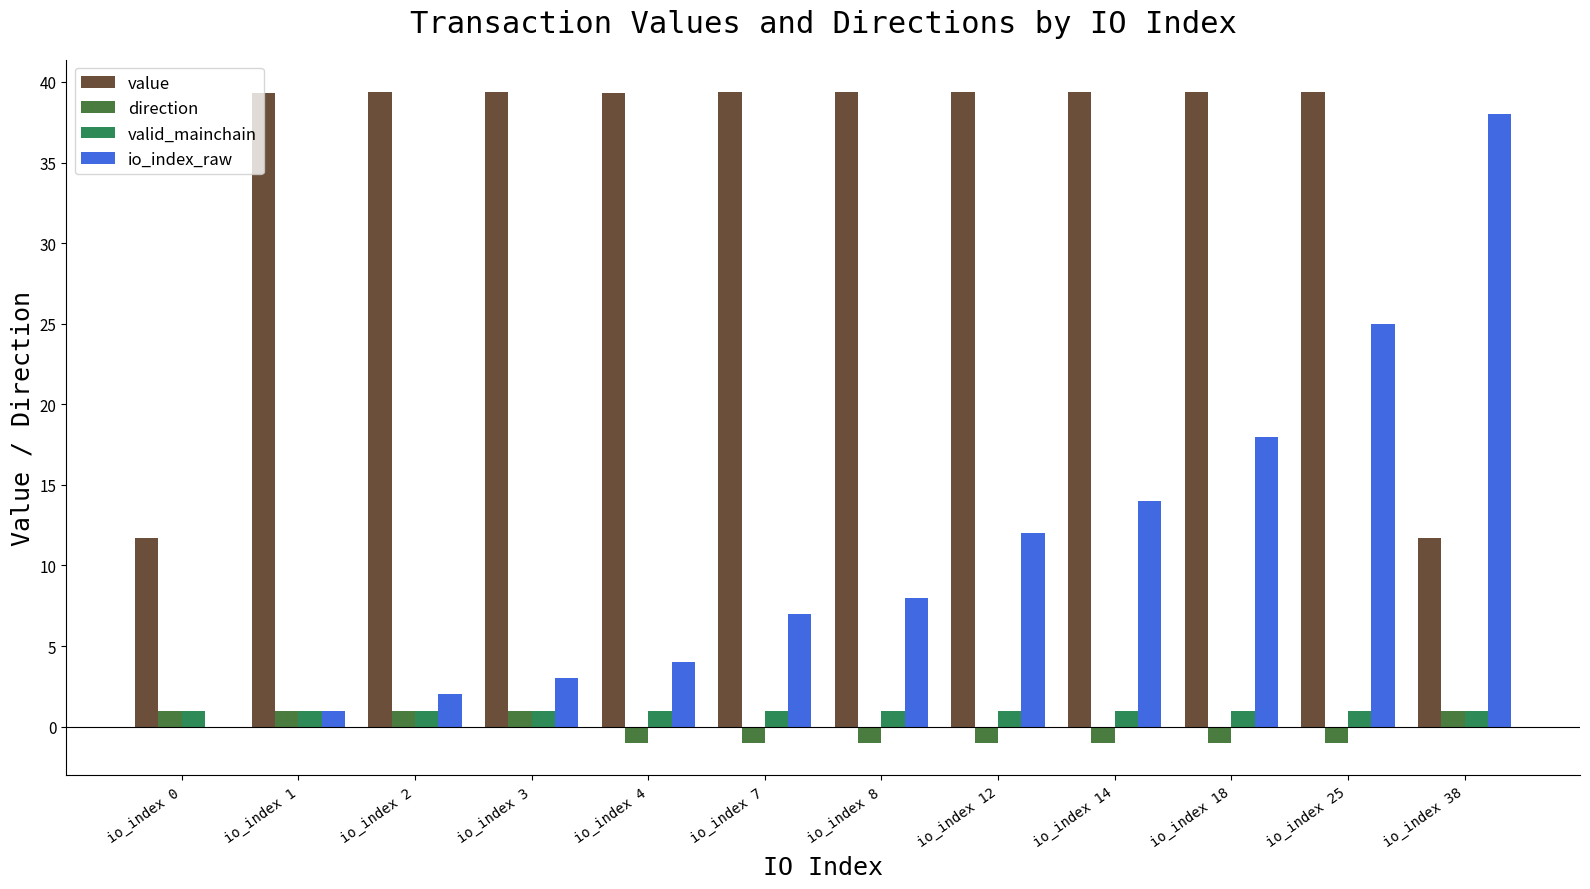

Is the value of valid_mainchain at io_index 8 greater than the value of io_index_raw at io_index 25?

No